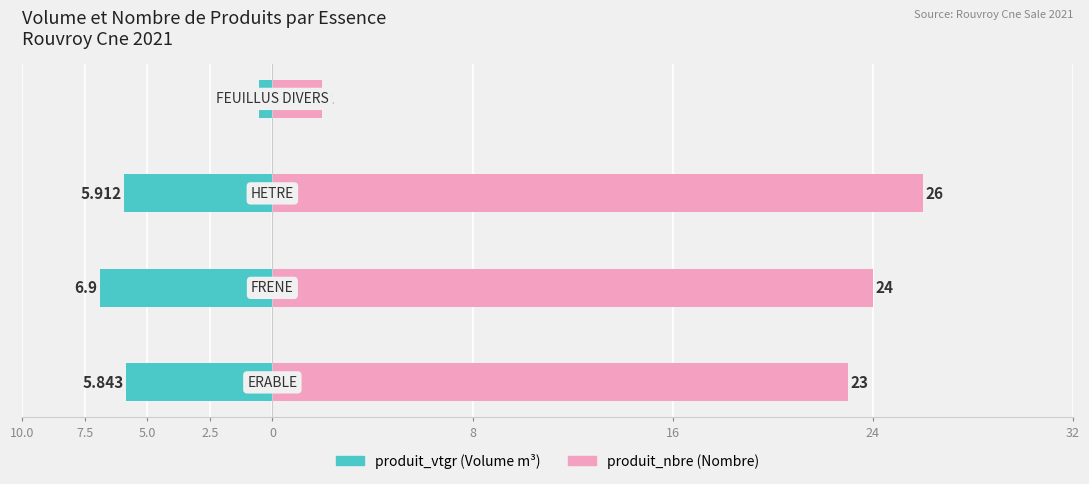

Which series has the widest spread of values?

produit_nbre